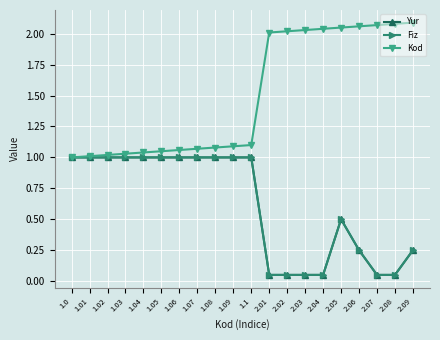

What is the value of the Fiz point at the 15th from the left?

0.1